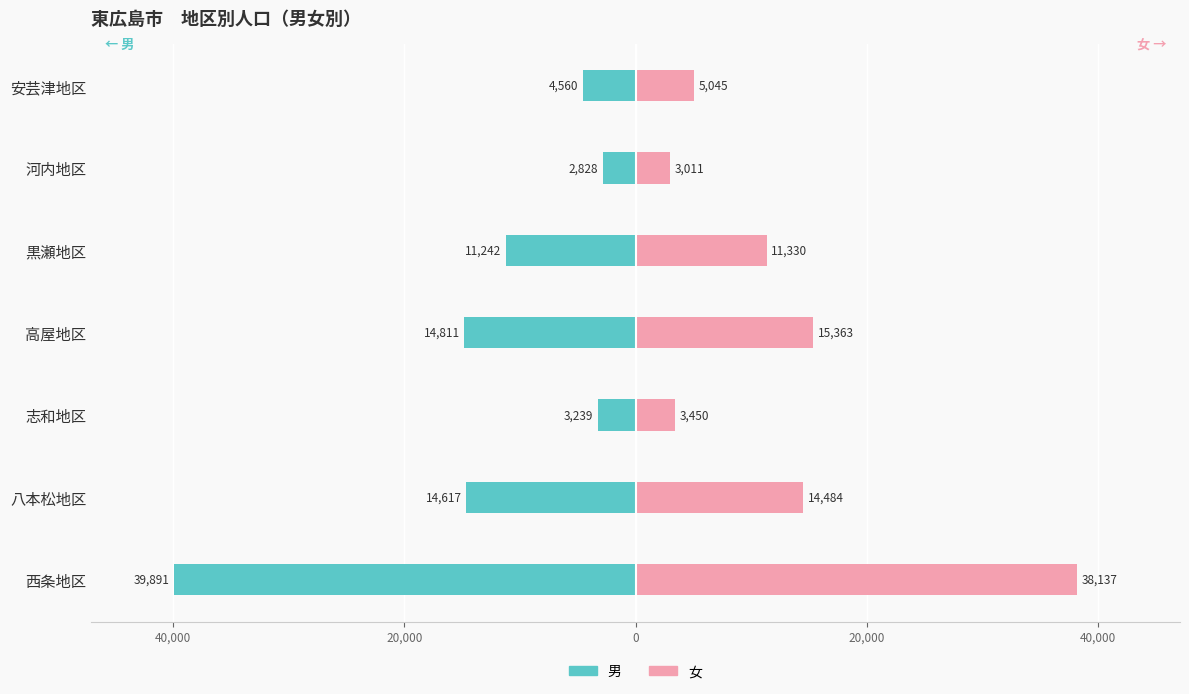

Are the bars grouped side by side (vs. stacked)?

Yes